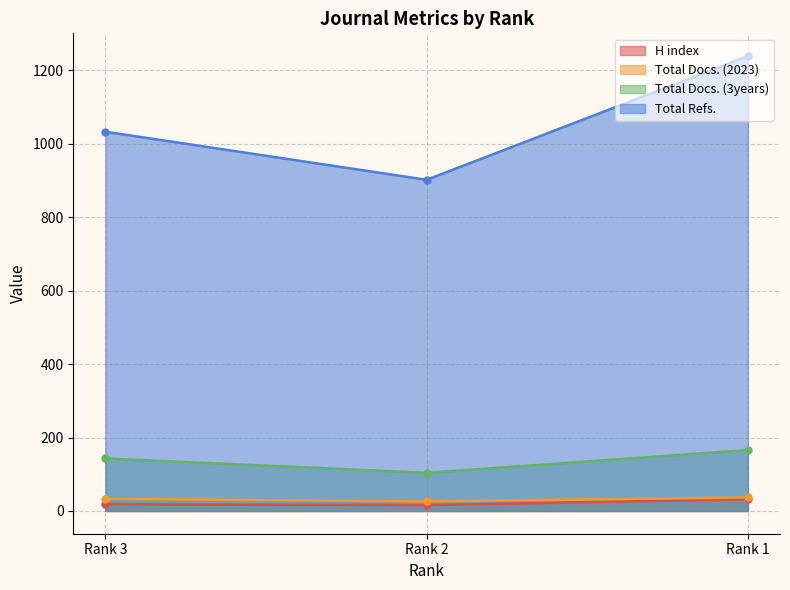

How many data points does each series have?

3